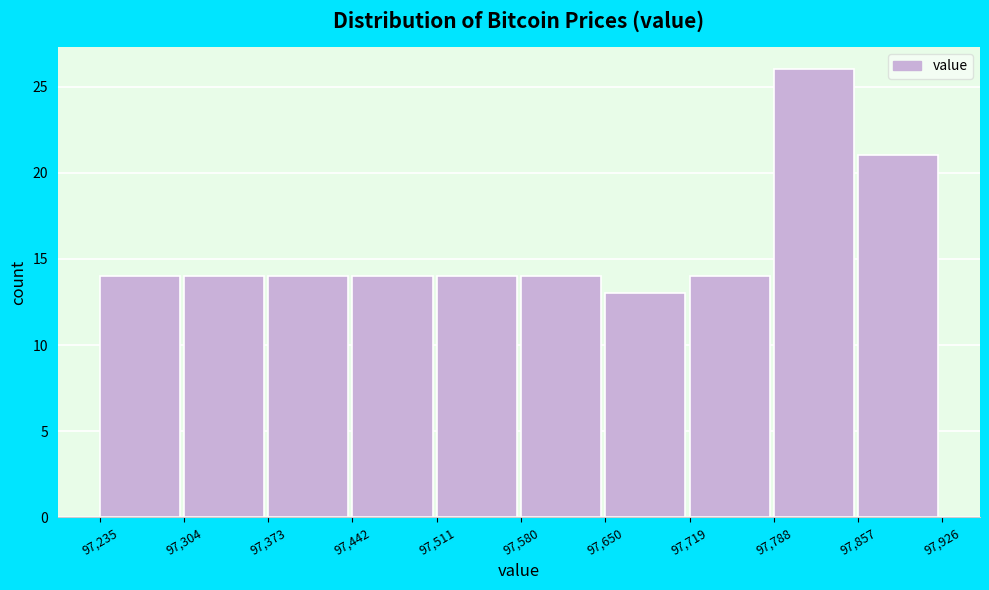

How tall is the bar that spans 97,857 to 97,926 on the x-axis? The values are not printed on the chart, so give them approximately, as read against the axis.

21